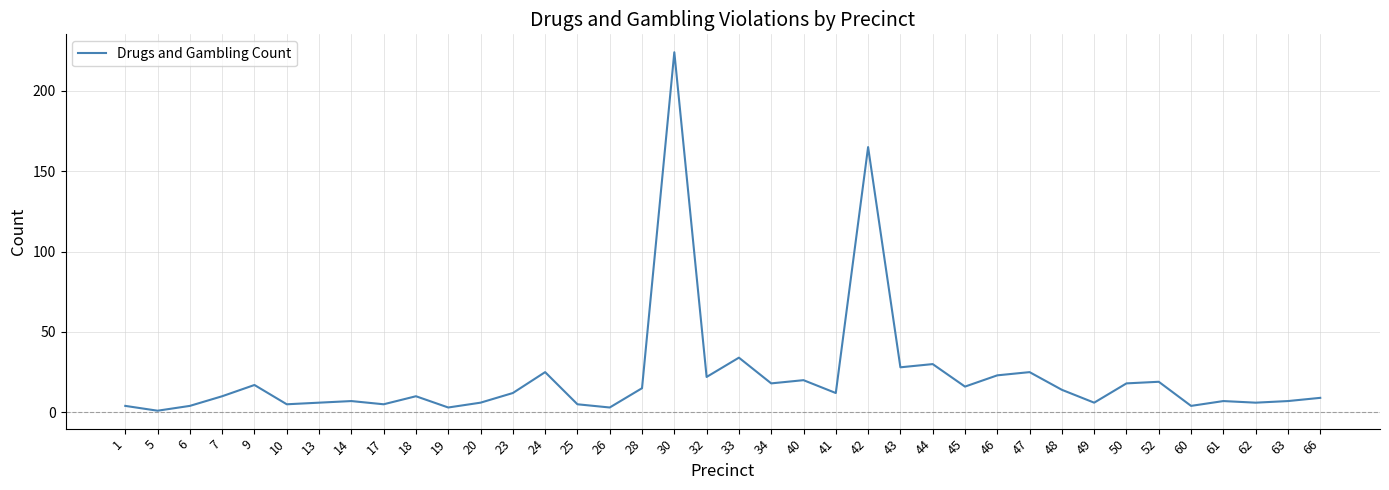

What is the difference between the maximum and minimum values?

223